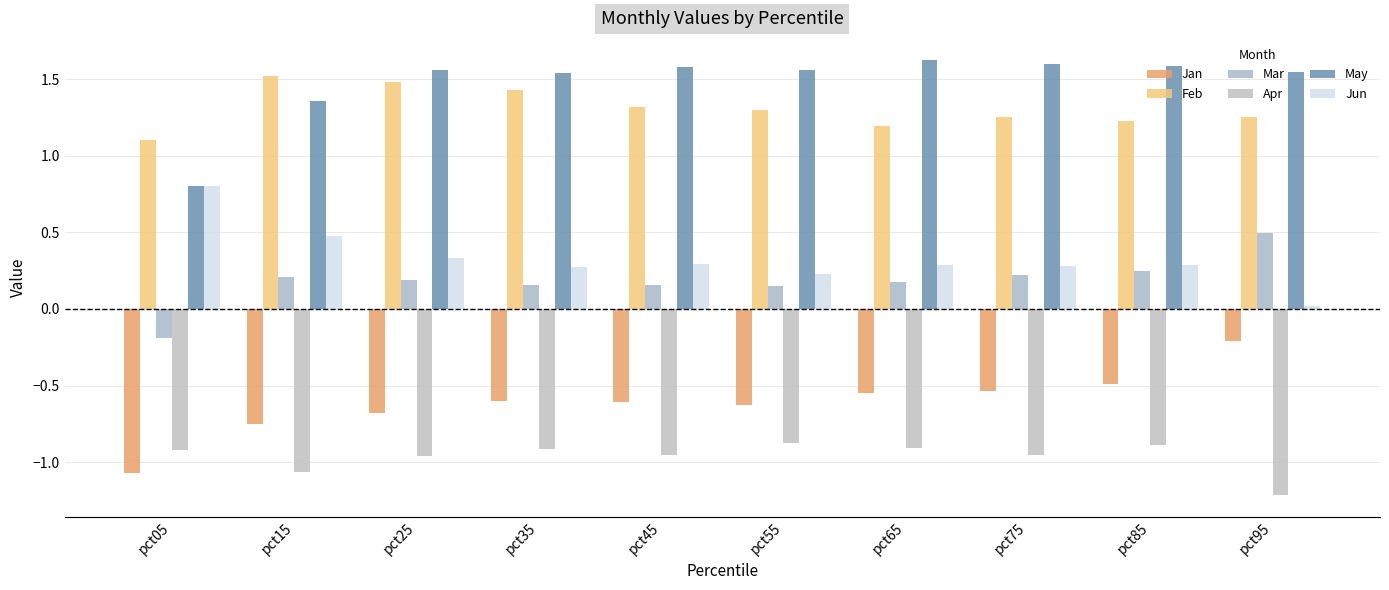

True or false: Jan has a value of -0.9 at pct45.

False